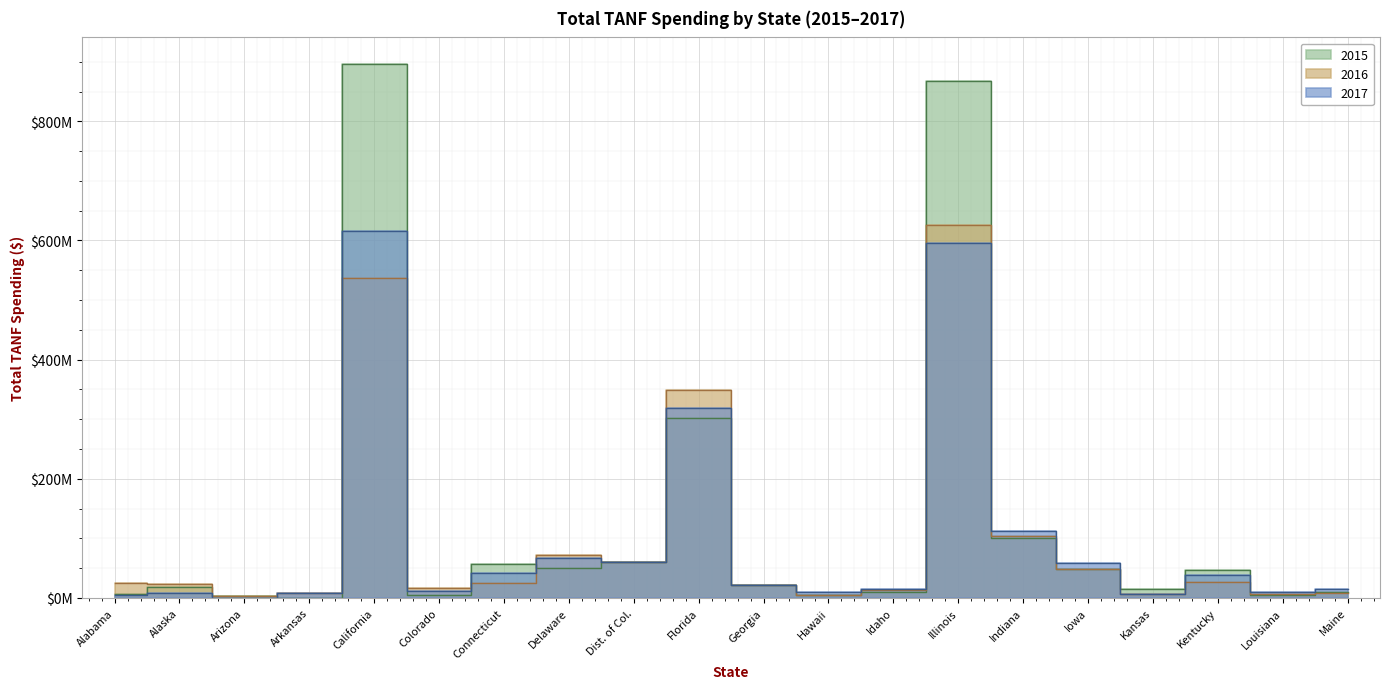

After their last crossing, which series has the higher values: 2017 or 2015?

2017